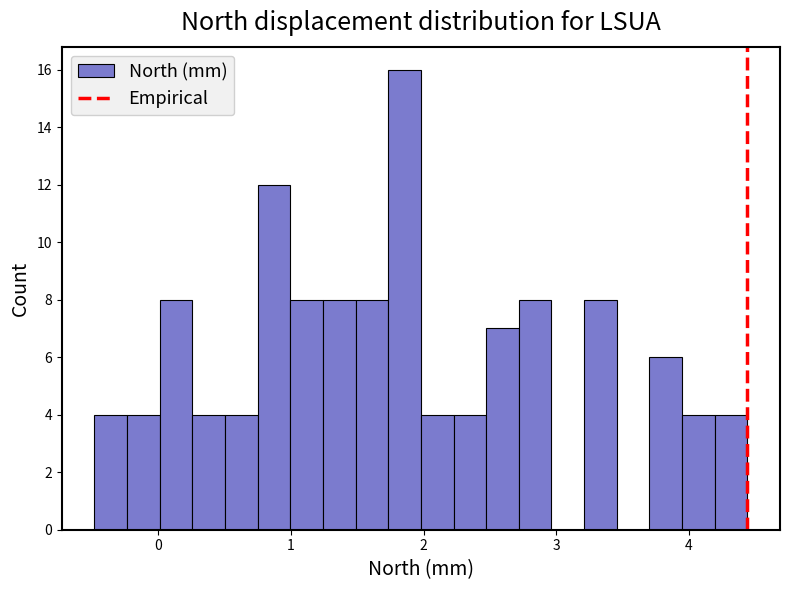

Around what value on the x-axis is the tallest bar? Give the approximate position of its centre, as read against the axis.

1.9